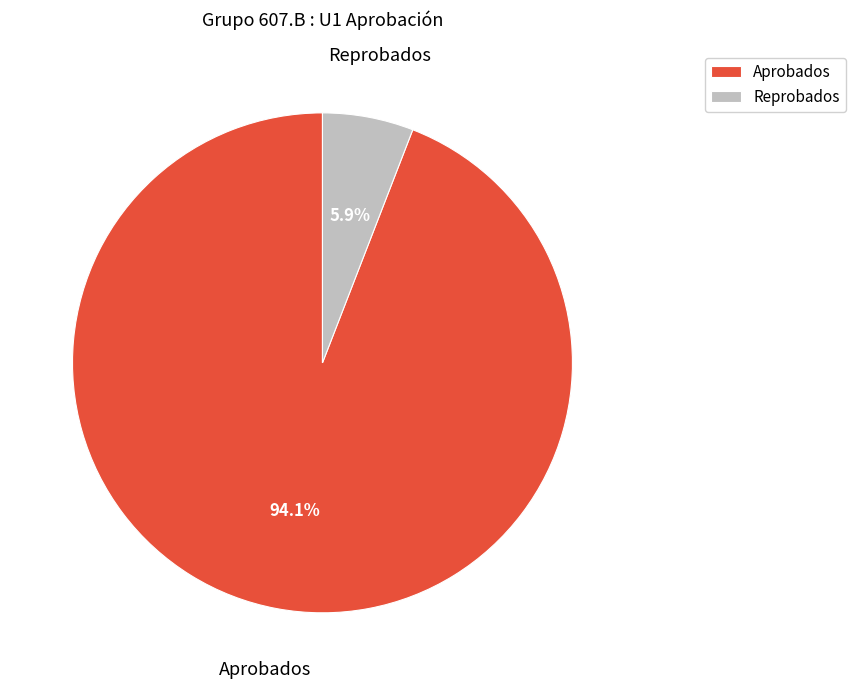

Which slice is the largest?

Aprobados